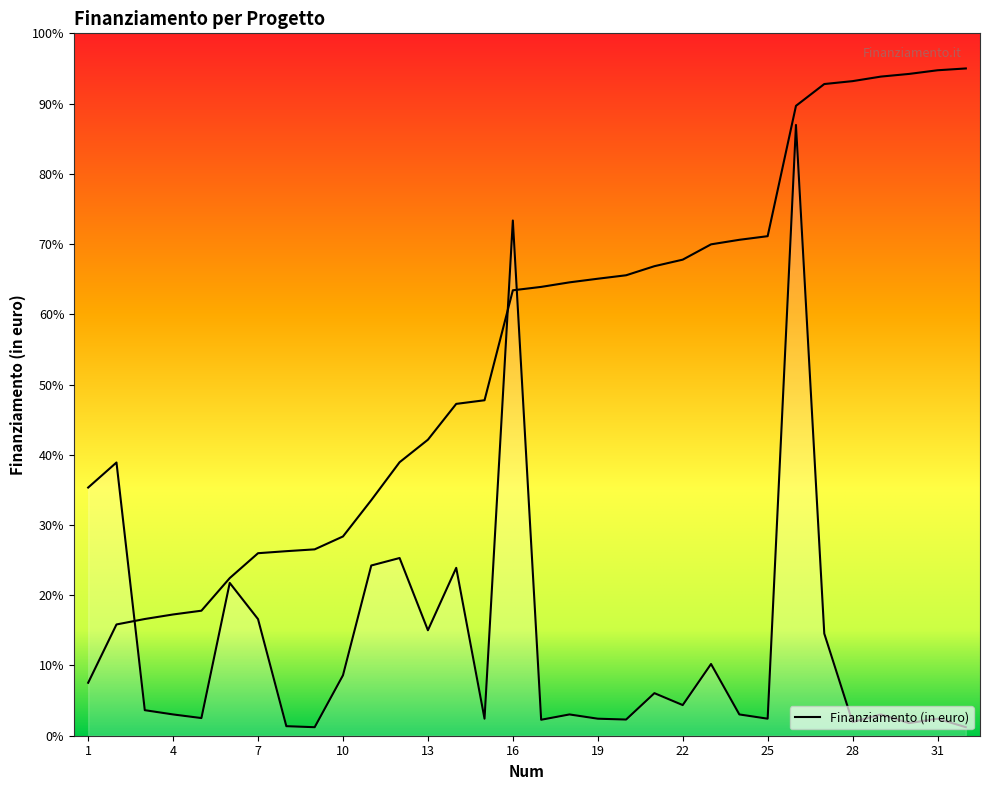

How many values are below 15000?

16